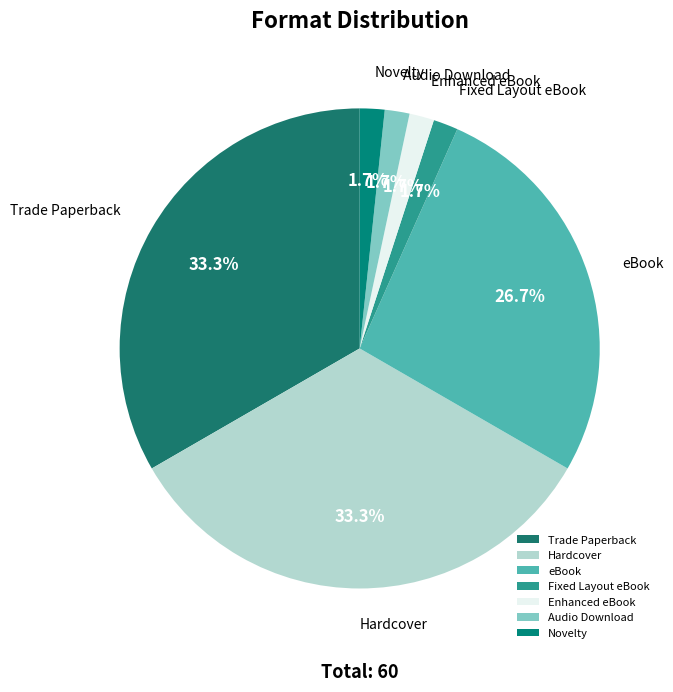

Is Hardcover the majority of the pie?

No